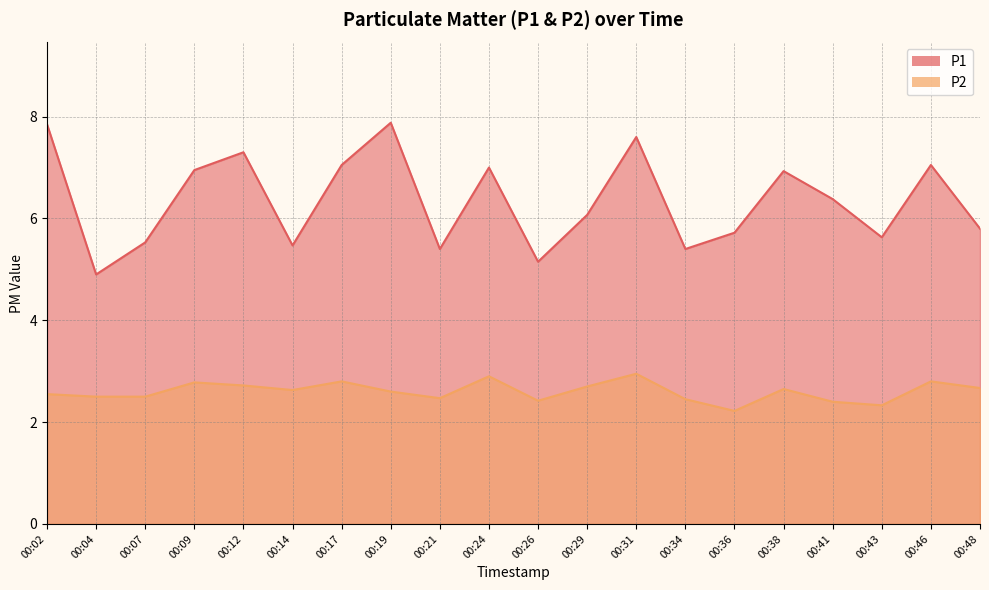

What is the value of the P2 point at the 19th from the left?

2.8